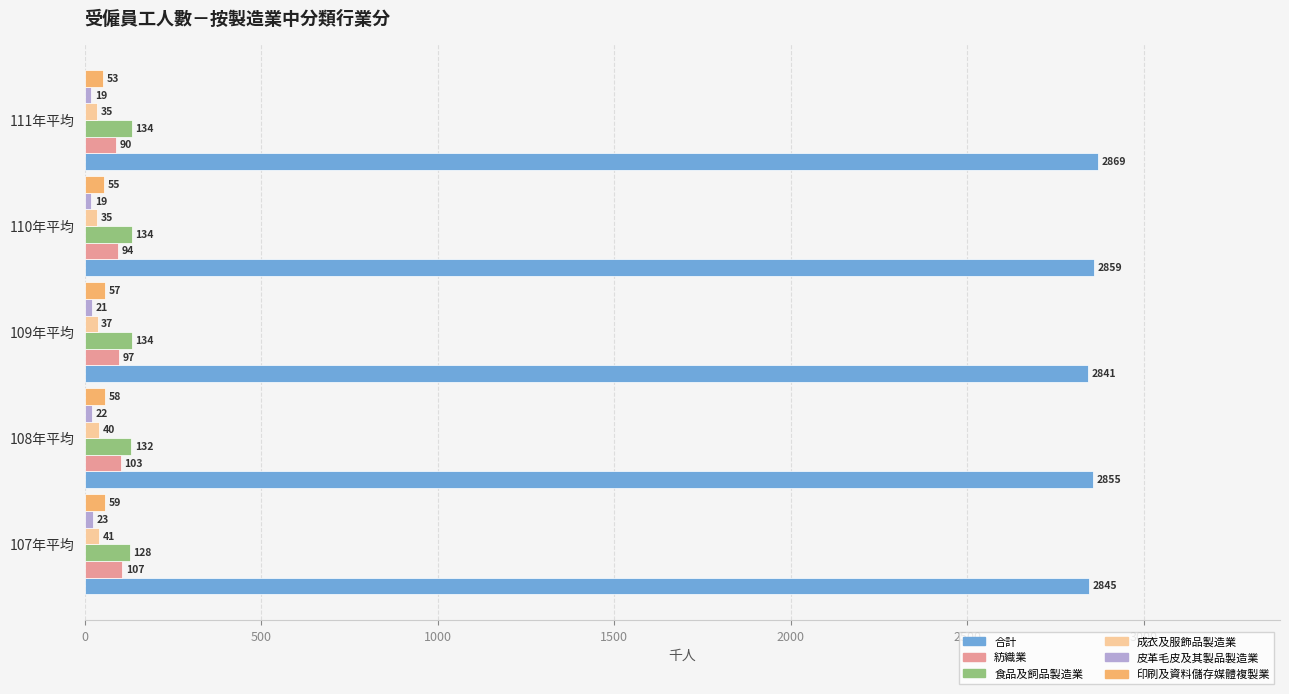

At which category is the sum across all series the highest?

108年平均